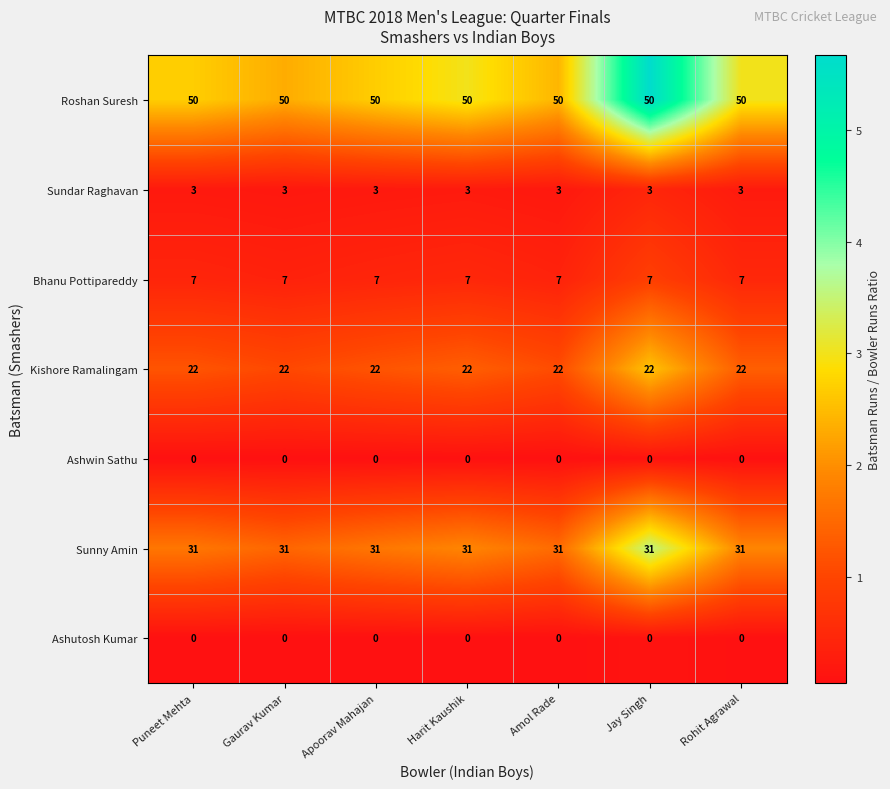

What is the highest value of the Roshan Suresh series?

50